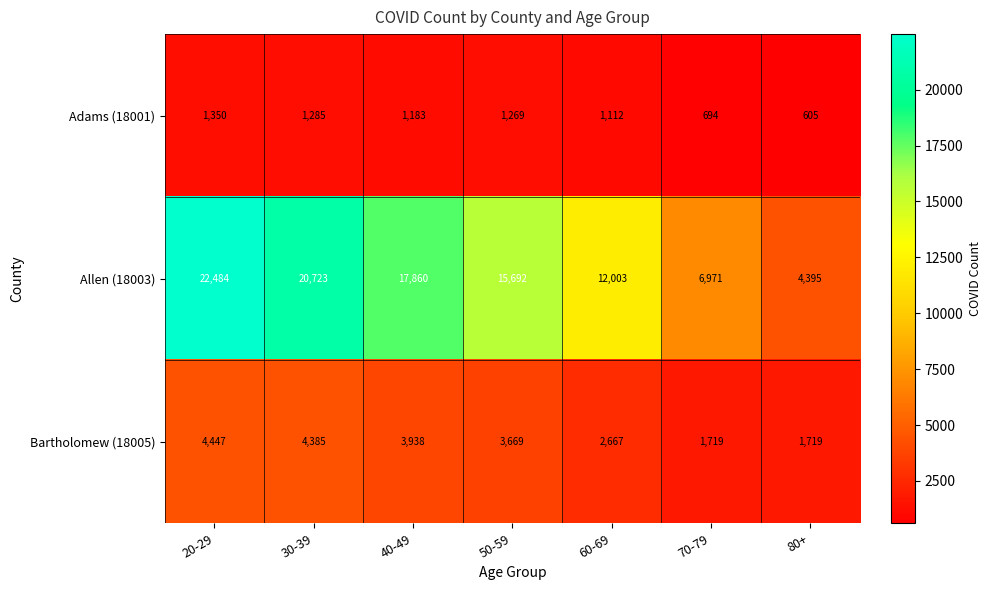

Where does the Adams (18001) series first go above 1183?

20-29